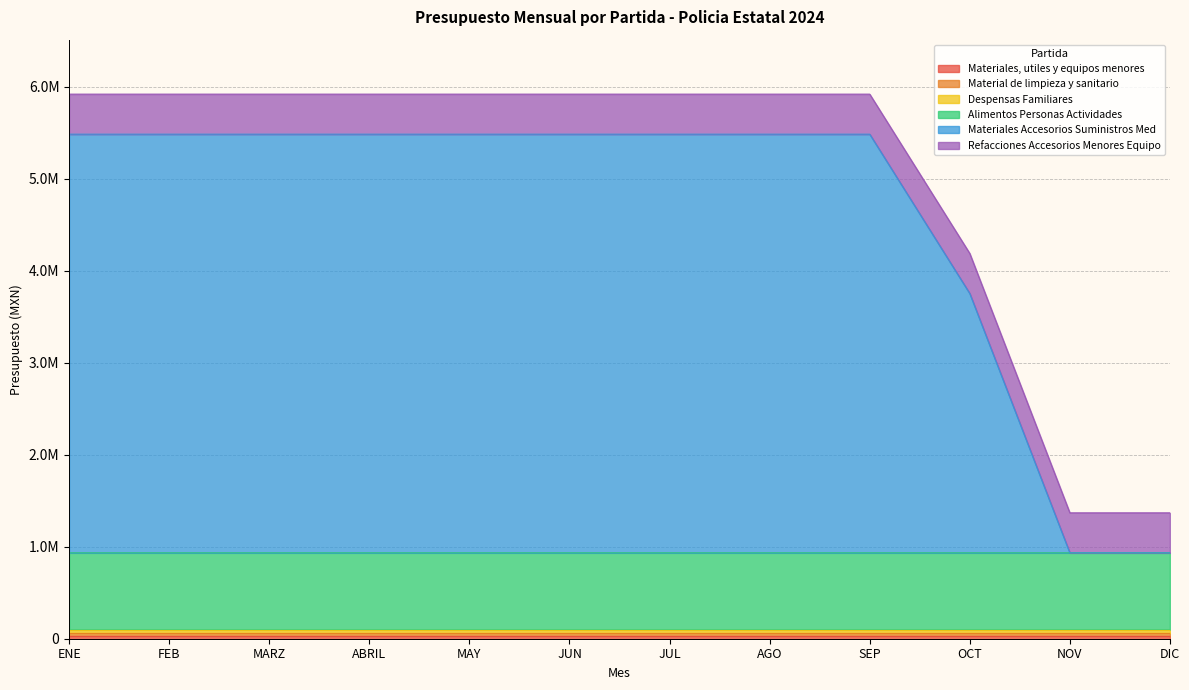

What is the average value of the Materiales Accesorios Suministros Med series?

3647366